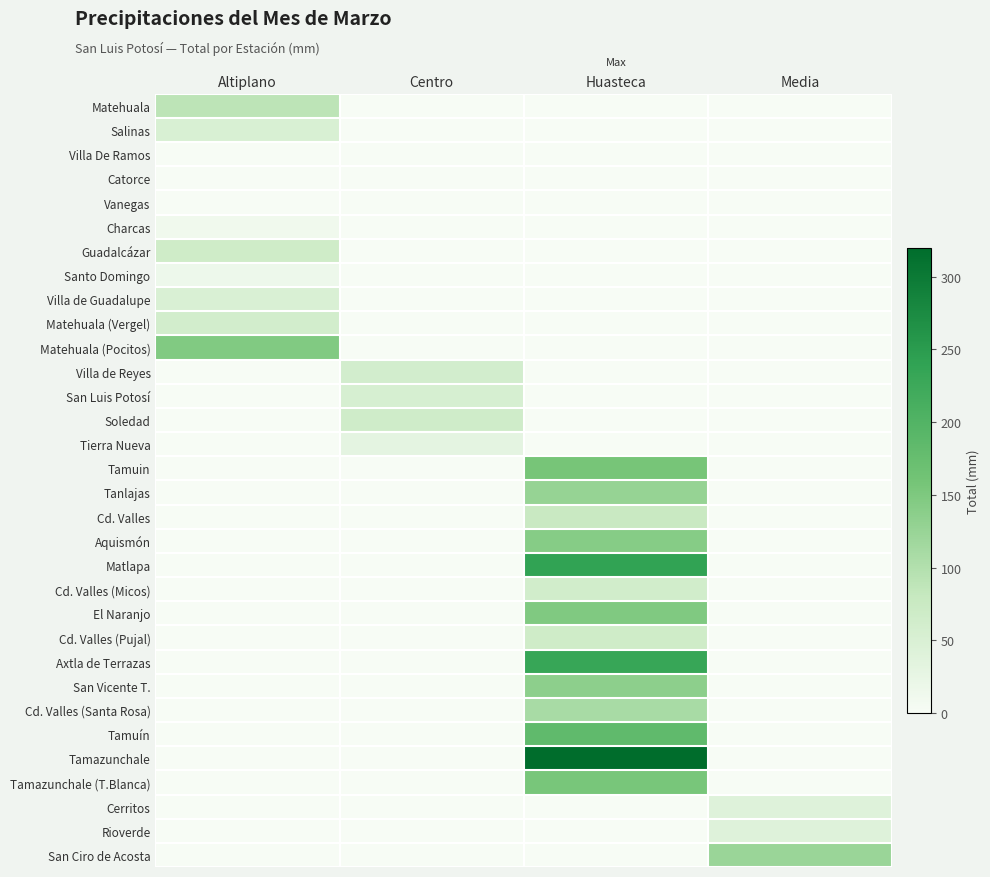

How many series are shown in this chart?

32